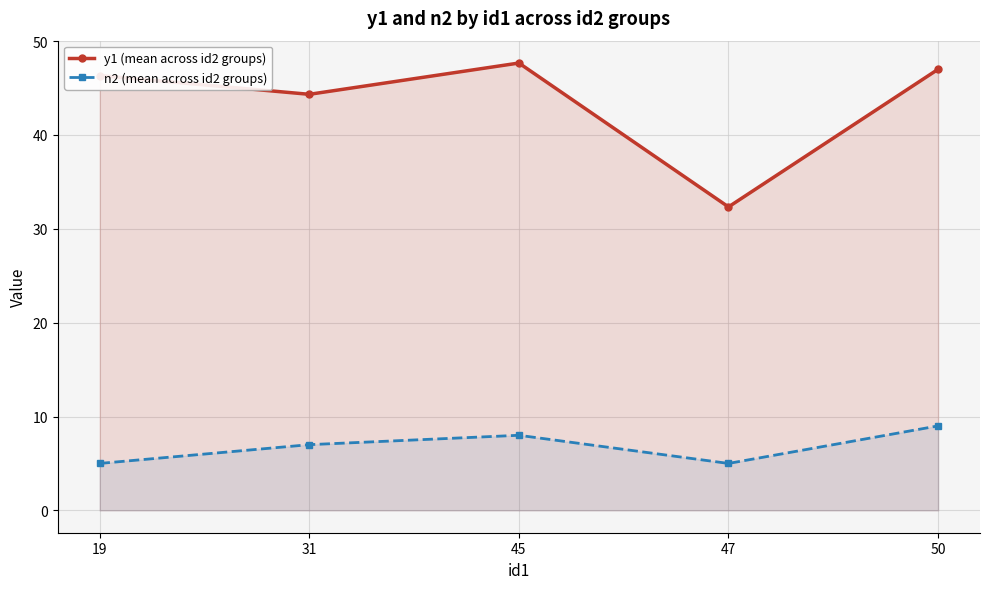

What is the sum of all n2 (mean across id2 groups) values?

34.0